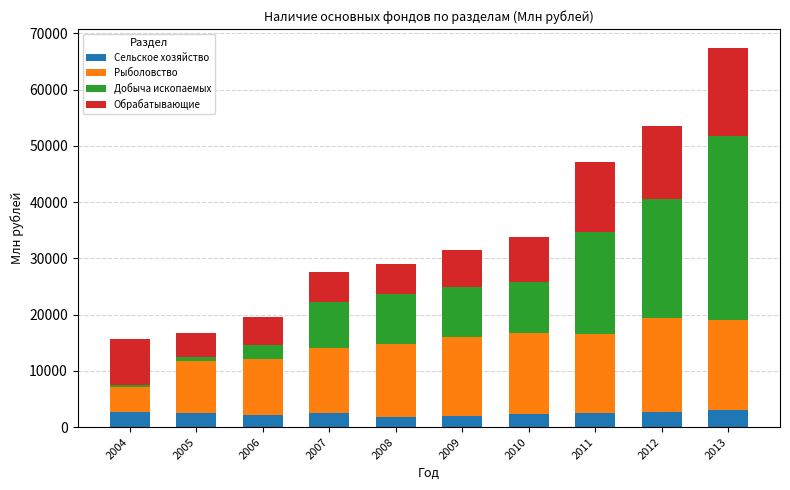

True or false: Сельское хозяйство has a value of 2259 at 2010.

True